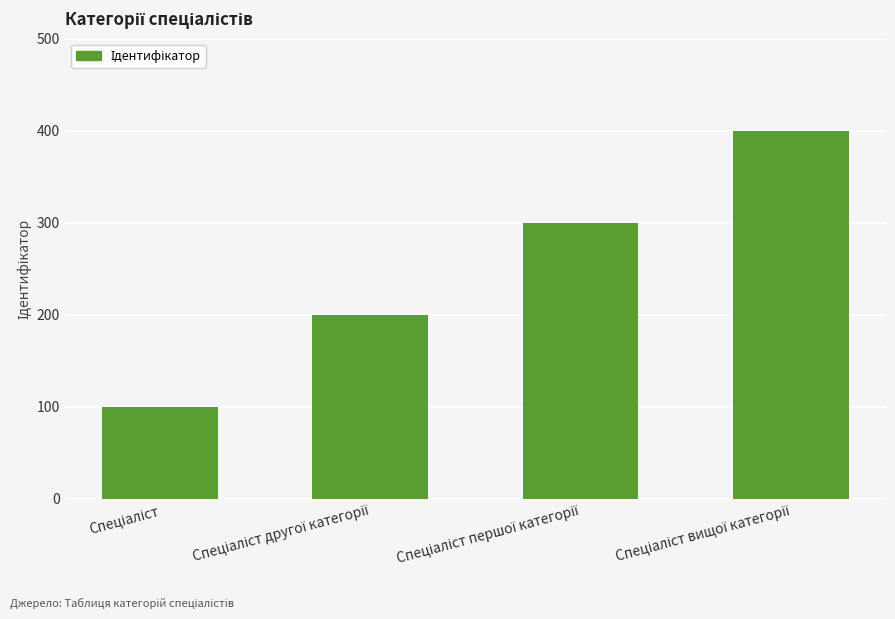

Count the values in the range 2 to 4.

3